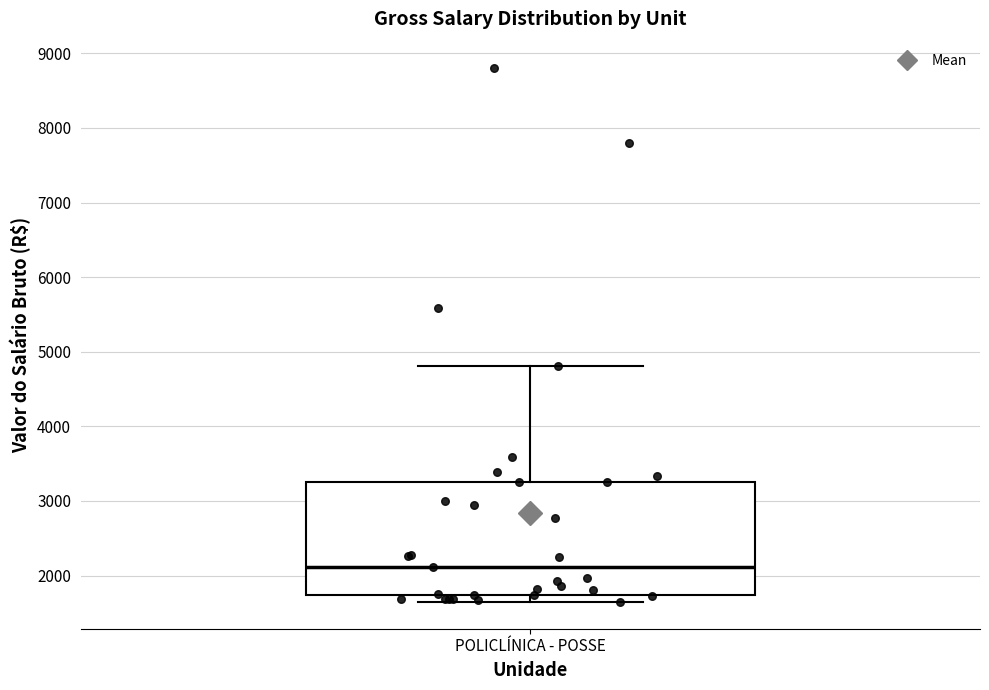

Read this box plot against the y-axis: the position of the median line, the range covered by the box, and the ends of both whiskers. The values are not printed on the chart, so give them approximately, as read against the axis.

median 2100, box 1700 to 3300, whiskers 1600 to 4800